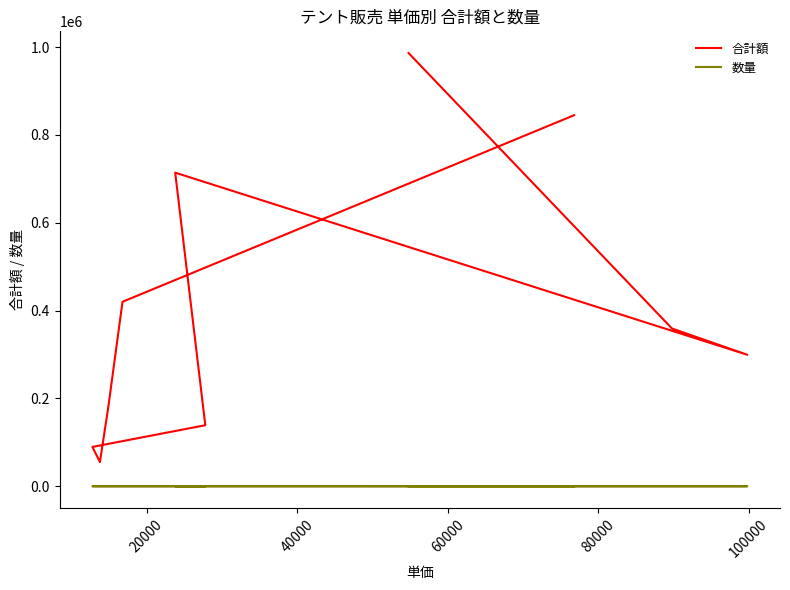

What is the average value of the 合計額 series?

408640